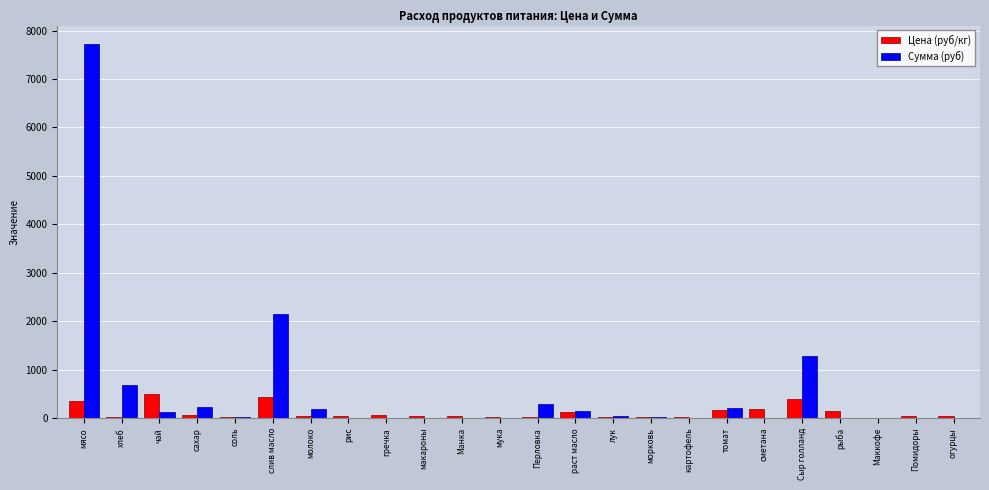

What is the maximum value shown in the chart?

7717.5